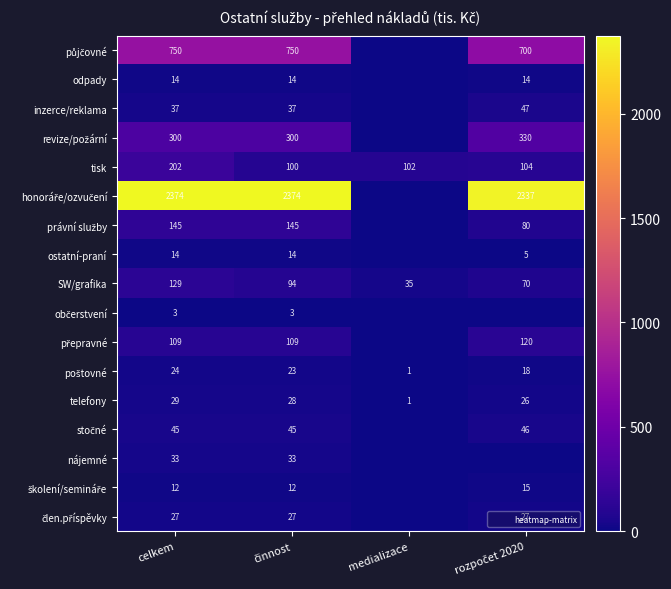

At which label is tisk closest to 151?

rozpočet 2020